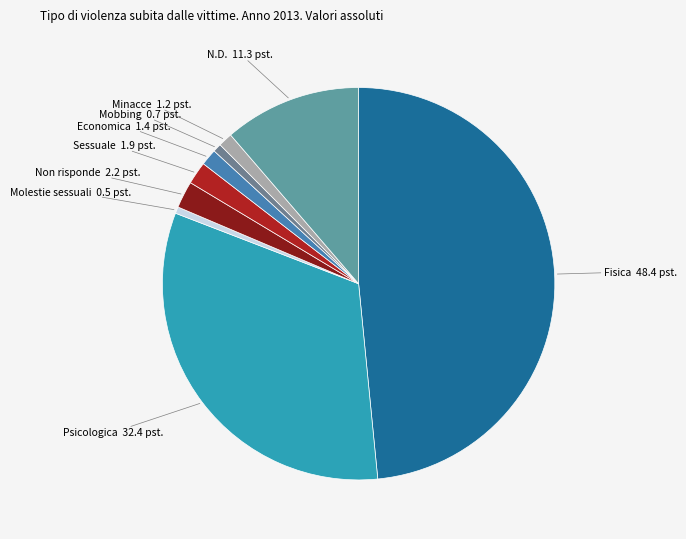

Is there any slice that represents more than half of the pie?

No